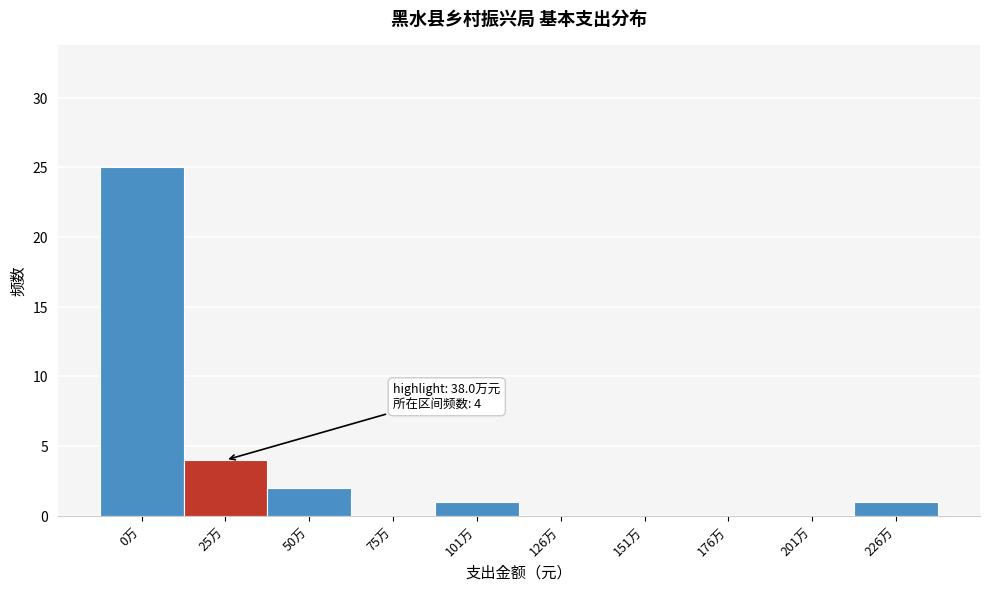

Reading left to right, what are all the values shown in this chart?

0万=25	25万=4	50万=2	75万=0	101万=1	126万=0	151万=0	176万=0	201万=0	226万=1